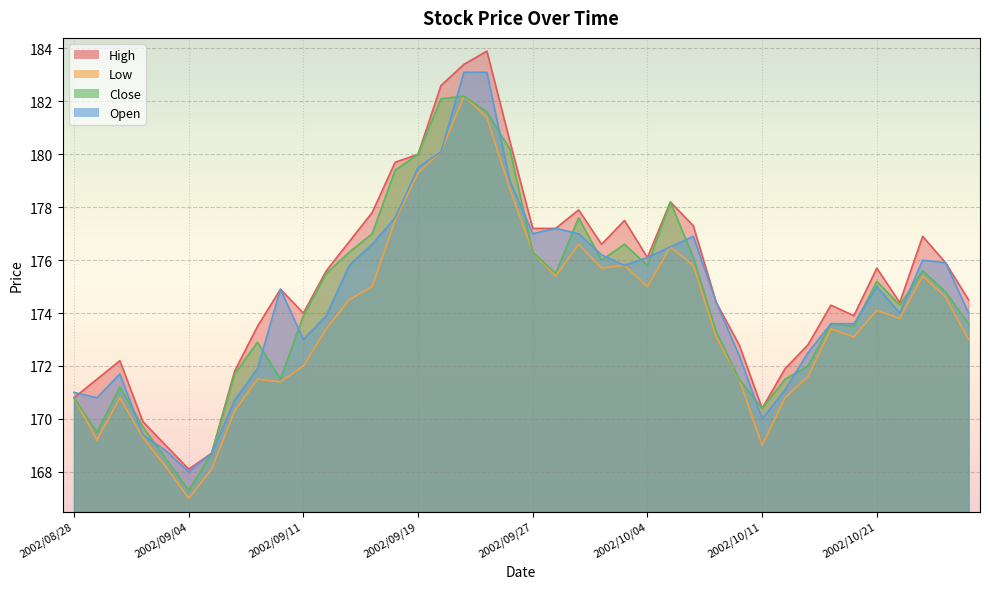

At which category does the chart reach its peak across all series?

2002/09/25